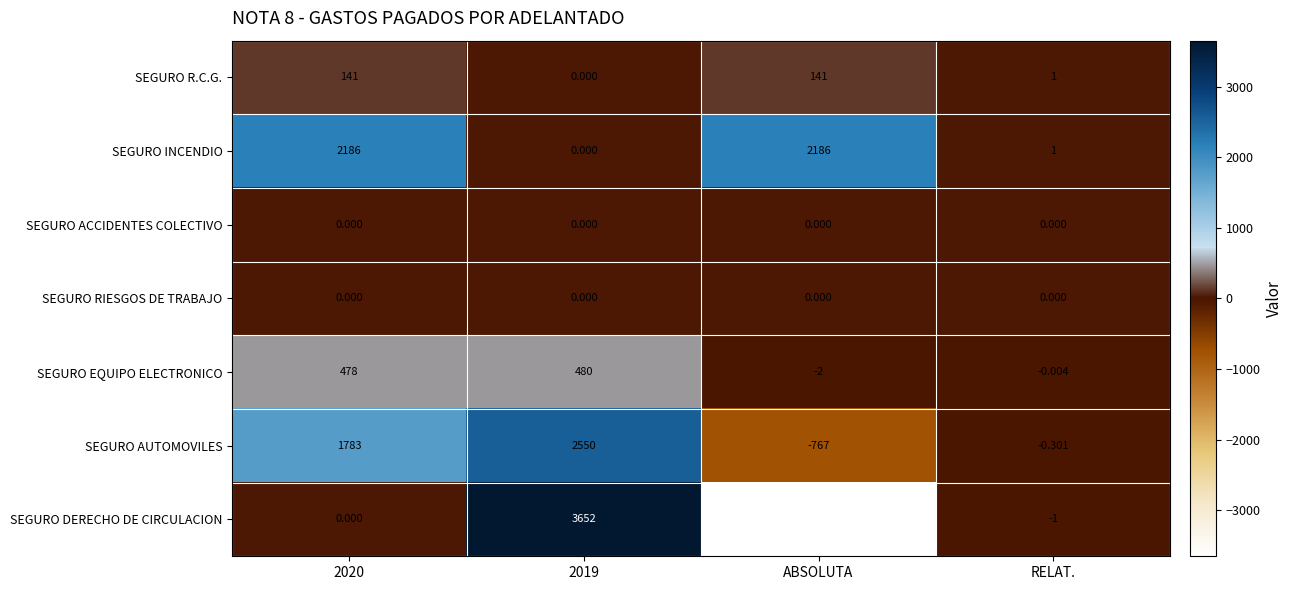

Which category has the lowest value in the SEGURO EQUIPO ELECTRONICO series?

ABSOLUTA